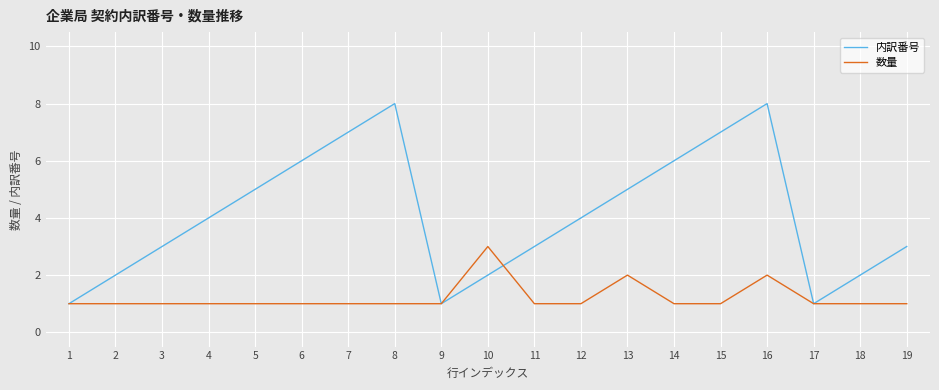

List the series in order of their peak value, lowest first.

数量, 内訳番号